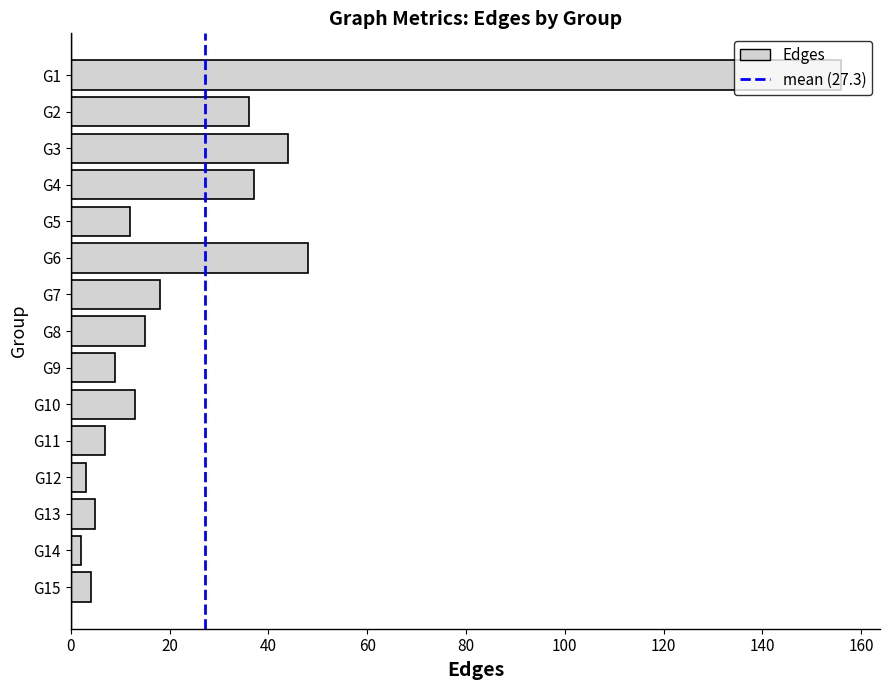

At which label is the value closest to 79?

G6